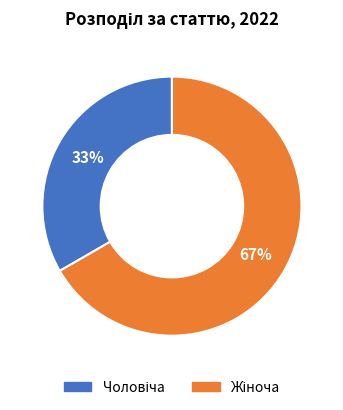

To the nearest percent, what is the average slice percentage?

50%